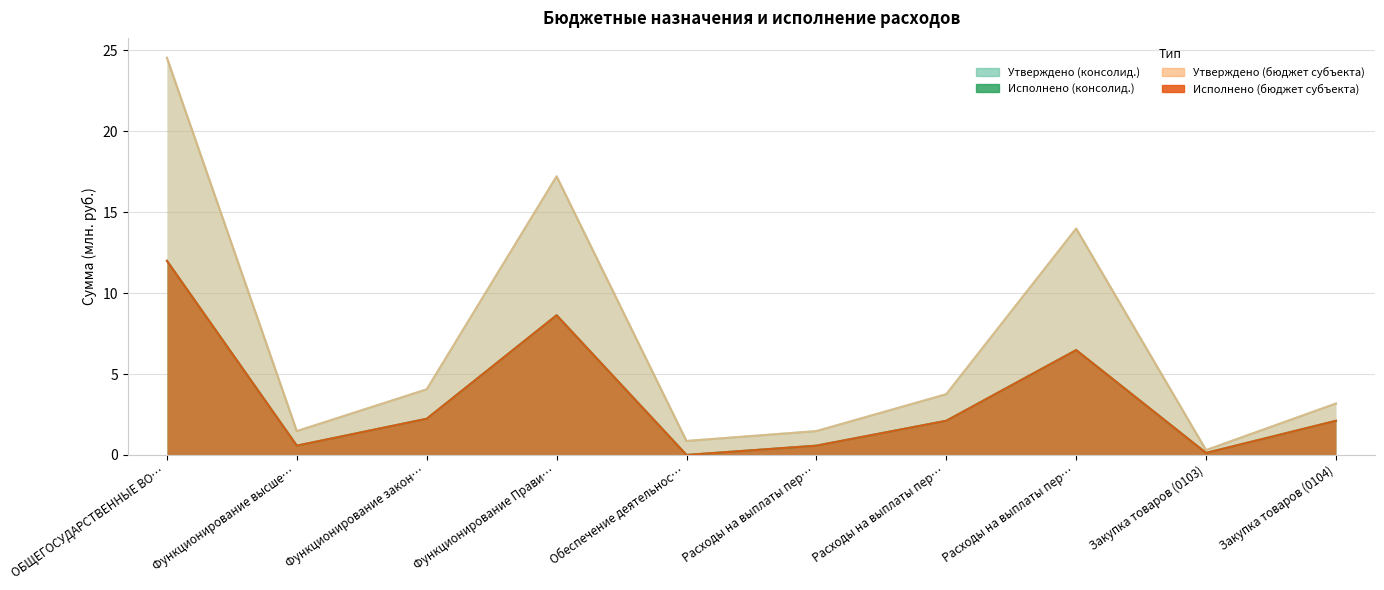

What is the maximum value for Утверждено (консолид.)?

24.5